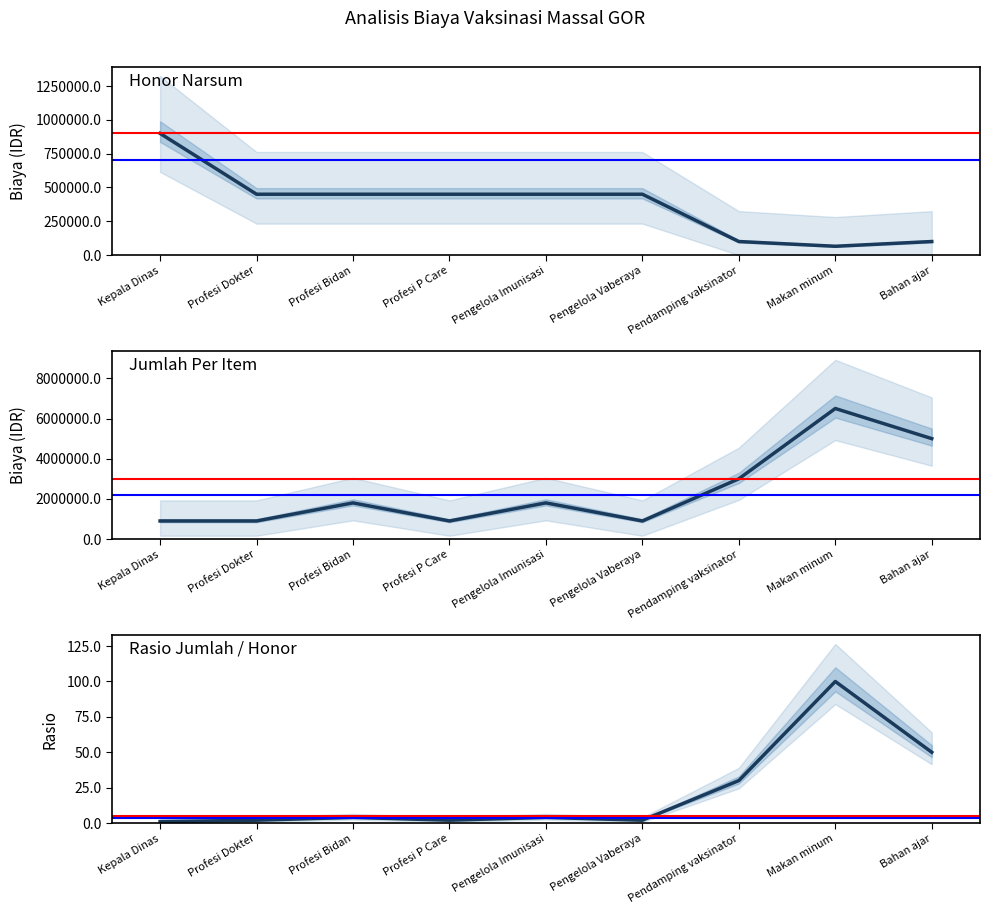

The value of Jumlah (col_9) at Profesi P Care is 900000. True or false?

True